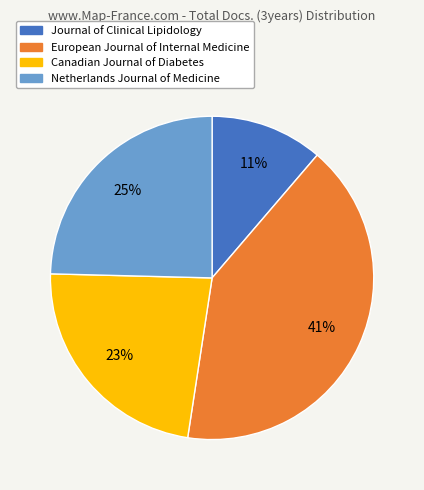

Is there any slice that represents more than half of the pie?

No